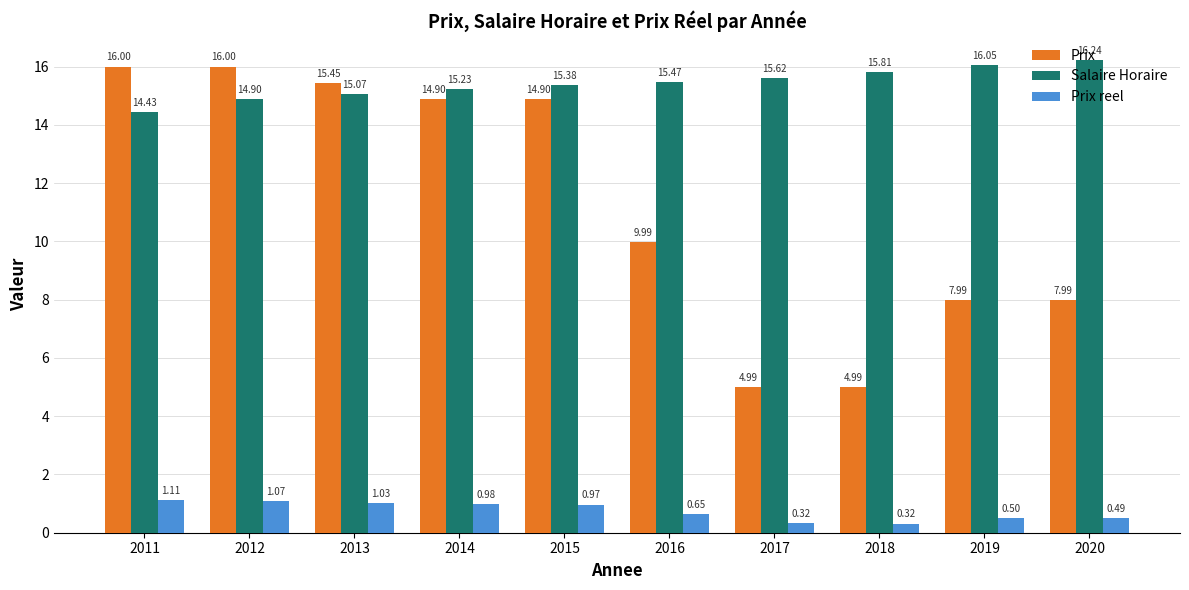

How many bars are there in each group?

3